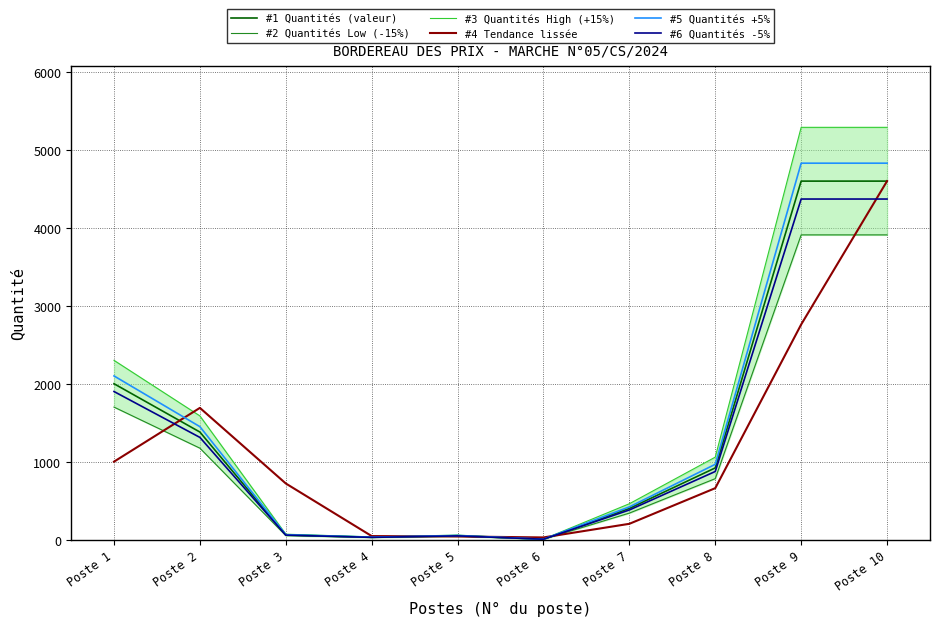

How many lines are shown in the chart?

6